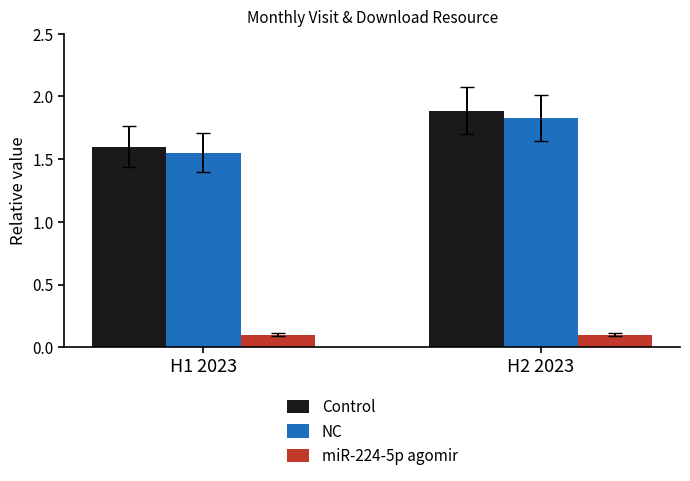

How many groups of bars are there?

2